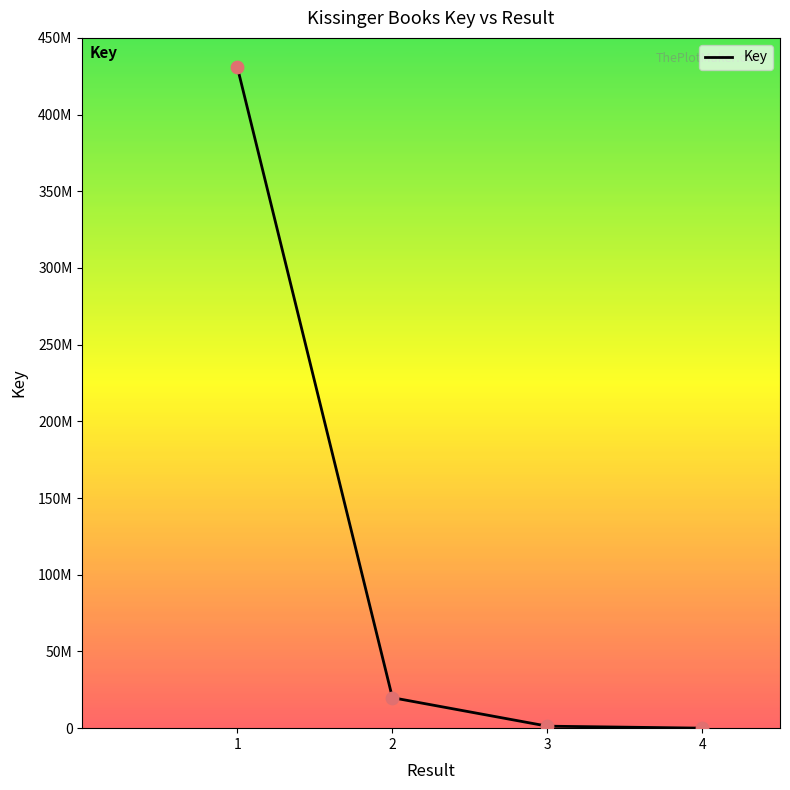

What is the change in value from 2 to 3?

-18577341